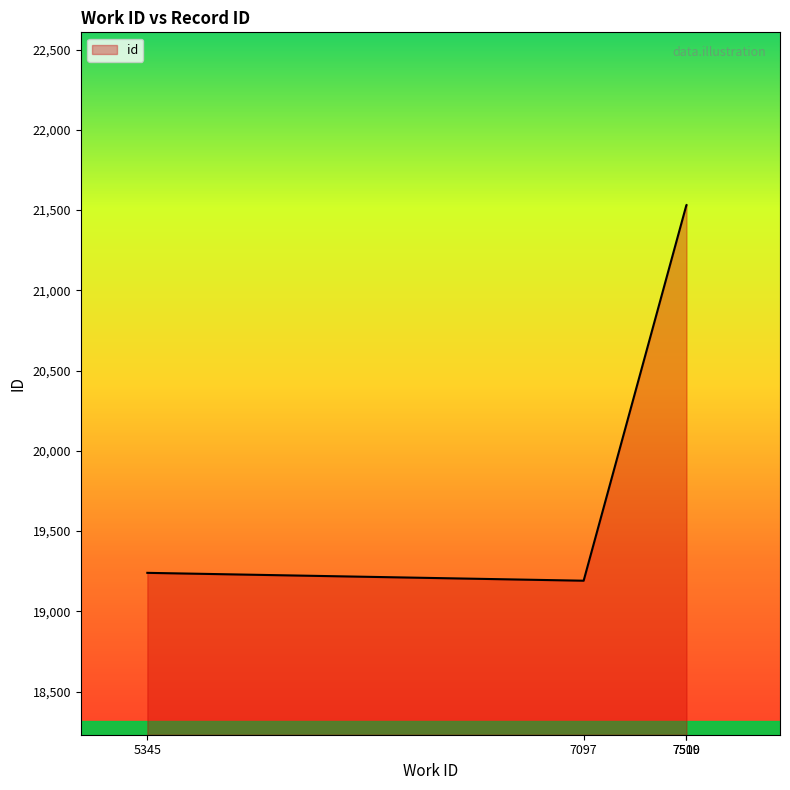

What is the difference between the maximum and minimum values?

2340